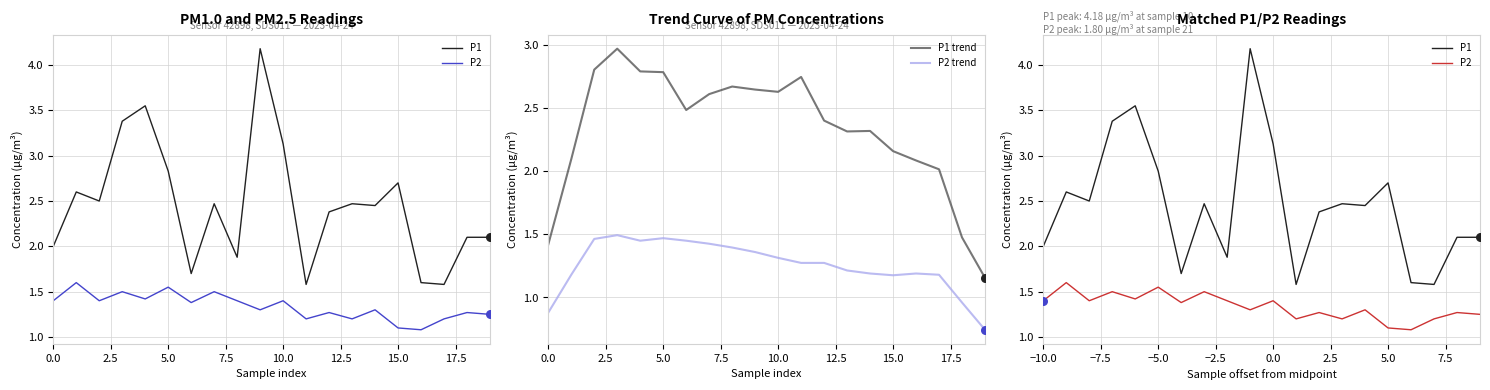

Which series reaches the minimum Y coordinate?

P2 trend